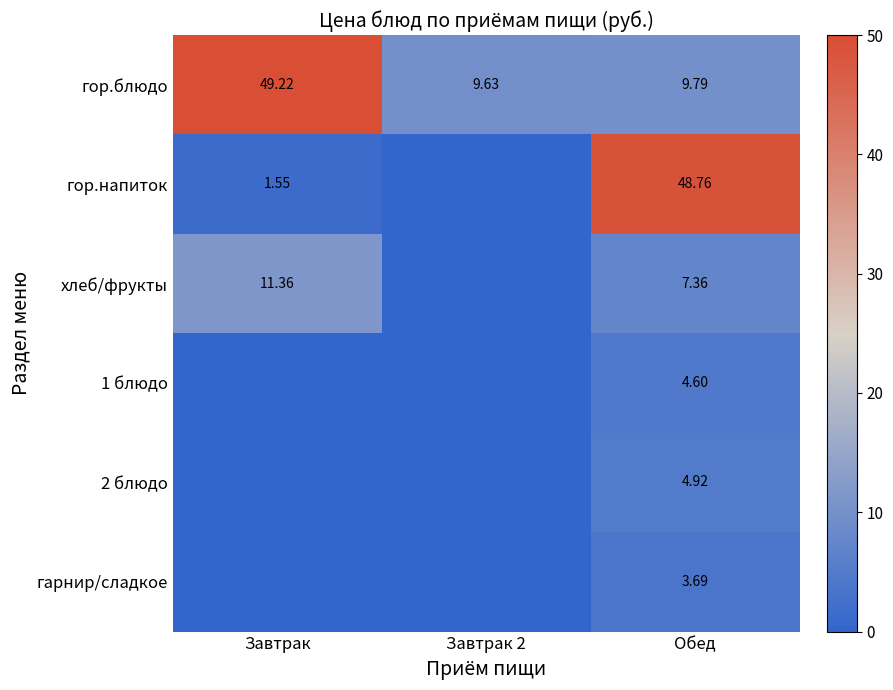

What is the spread (max minus min) of values at Завтрак?

49.2